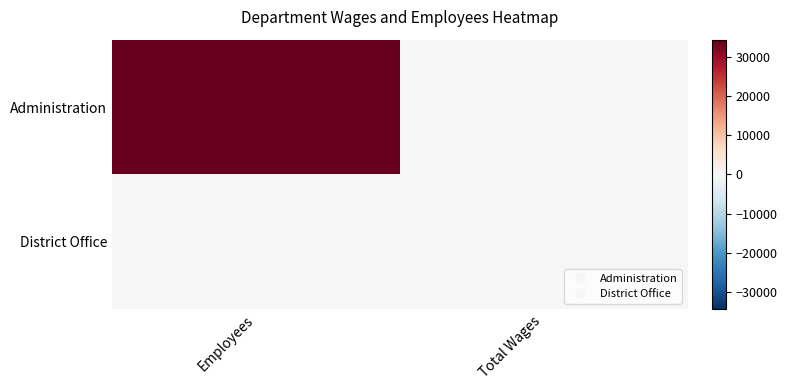

What is the difference between the highest and lowest values at Employees?

34517